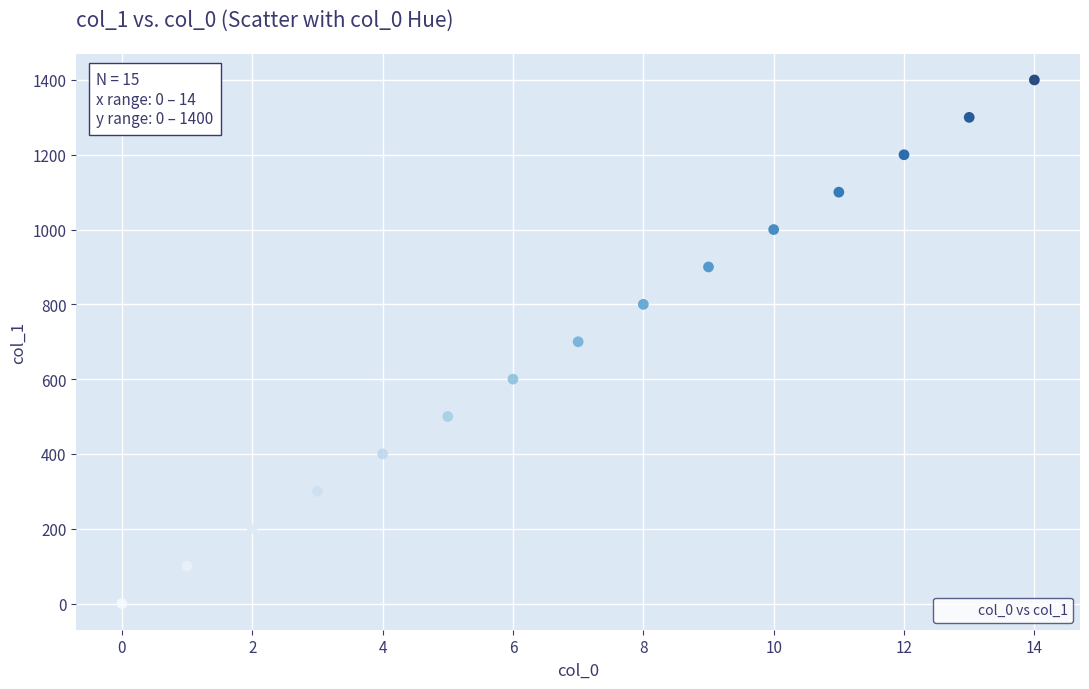

What is the range of Y values (max minus min)?

1400